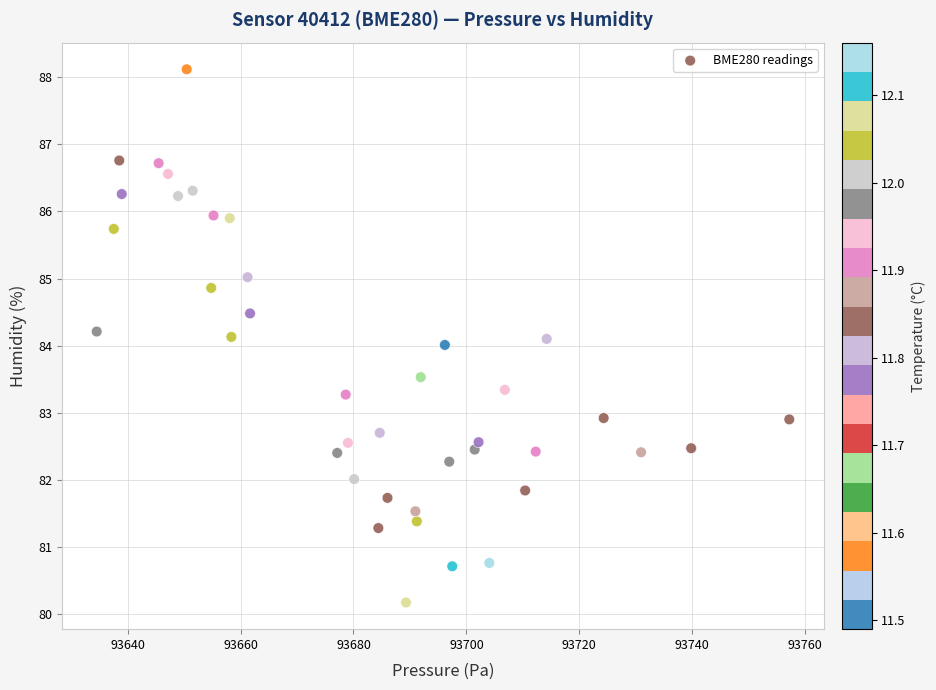

What is the range of X values (max minus min)?

122.7